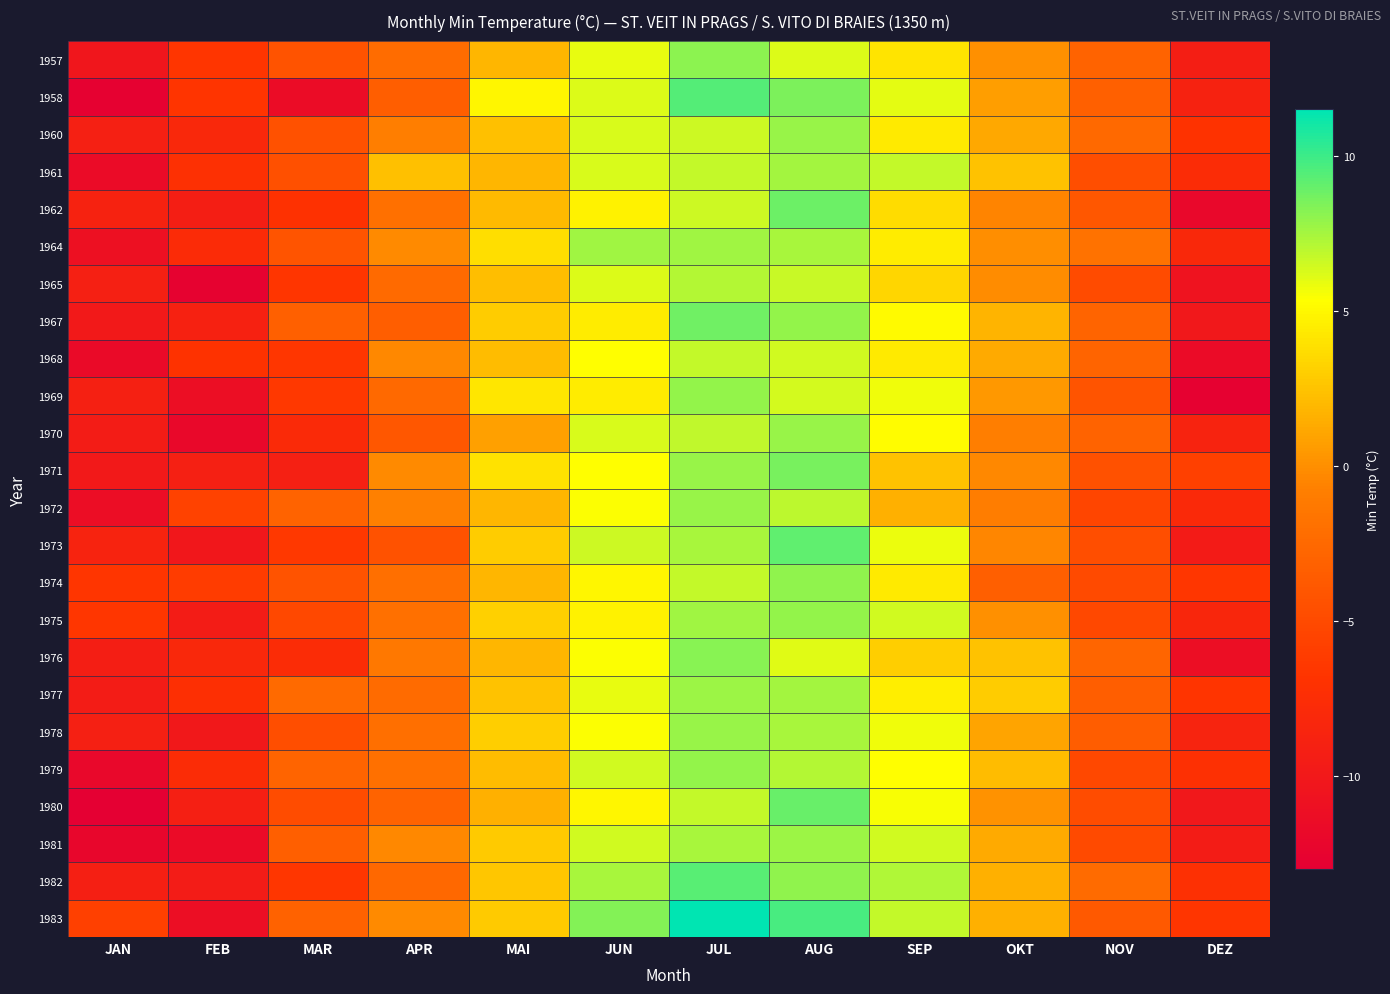

Reading left to right, list all the values displayed in this chart.

1957: JAN=-10.3	FEB=-6.6	MAR=-4.2	APR=-2.2	MAI=1.9	JUN=5.9	JUL=8.1	AUG=6.2	SEP=4.1	OKT=0.1	NOV=-3.0	DEZ=-9.3
1958: JAN=-12.8	FEB=-6.7	MAR=-11.4	APR=-3.4	MAI=4.9	JUN=6.2	JUL=9.4	AUG=8.5	SEP=6.0	OKT=0.7	NOV=-3.2	DEZ=-8.8
1960: JAN=-9.1	FEB=-8.2	MAR=-4.4	APR=-0.8	MAI=2.4	JUN=6.3	JUL=6.6	AUG=7.8	SEP=4.4	OKT=1.2	NOV=-2.5	DEZ=-6.9
1961: JAN=-11.6	FEB=-7.2	MAR=-4.5	APR=2.4	MAI=1.9	JUN=6.3	JUL=6.8	AUG=7.5	SEP=6.8	OKT=2.5	NOV=-4.6	DEZ=-7.6
1962: JAN=-8.8	FEB=-9.3	MAR=-7.0	APR=-1.9	MAI=2.1	JUN=4.8	JUL=6.6	AUG=8.9	SEP=3.7	OKT=-0.5	NOV=-4.0	DEZ=-12.0
1964: JAN=-10.9	FEB=-7.8	MAR=-4.1	APR=-0.2	MAI=3.8	JUN=7.6	JUL=7.6	AUG=7.4	SEP=4.5	OKT=0.0	NOV=-1.8	DEZ=-8.1
1965: JAN=-9.1	FEB=-12.7	MAR=-6.6	APR=-2.4	MAI=2.3	JUN=6.2	JUL=7.1	AUG=6.7	SEP=3.4	OKT=-0.1	NOV=-4.9	DEZ=-10.7
1967: JAN=-9.9	FEB=-8.9	MAR=-3.2	APR=-3.4	MAI=2.9	JUN=4.5	JUL=8.8	AUG=7.9	SEP=5.1	OKT=1.8	NOV=-2.9	DEZ=-10.1
1968: JAN=-11.7	FEB=-6.9	MAR=-6.5	APR=-0.3	MAI=2.2	JUN=5.3	JUL=6.8	AUG=6.5	SEP=4.4	OKT=1.3	NOV=-2.9	DEZ=-11.6
1969: JAN=-9.0	FEB=-11.2	MAR=-6.4	APR=-2.5	MAI=4.2	JUN=4.5	JUL=7.9	AUG=6.4	SEP=5.7	OKT=0.4	NOV=-4.1	DEZ=-12.8
1970: JAN=-9.5	FEB=-11.9	MAR=-7.9	APR=-4.0	MAI=0.8	JUN=6.3	JUL=6.9	AUG=7.8	SEP=5.2	OKT=-0.8	NOV=-3.0	DEZ=-8.7
1971: JAN=-9.9	FEB=-9.1	MAR=-9.1	APR=-0.2	MAI=4.0	JUN=5.3	JUL=7.8	AUG=8.6	SEP=2.5	OKT=-0.3	NOV=-4.4	DEZ=-5.8
1972: JAN=-11.3	FEB=-5.6	MAR=-3.0	APR=-0.7	MAI=1.9	JUN=5.4	JUL=7.8	AUG=7.0	SEP=1.6	OKT=-0.9	NOV=-5.4	DEZ=-8.0
1973: JAN=-8.7	FEB=-10.2	MAR=-6.4	APR=-4.3	MAI=2.9	JUN=6.6	JUL=7.4	AUG=9.2	SEP=5.8	OKT=-0.4	NOV=-4.6	DEZ=-9.7
1974: JAN=-6.6	FEB=-6.1	MAR=-4.2	APR=-2.0	MAI=1.9	JUN=4.9	JUL=6.8	AUG=8.0	SEP=4.4	OKT=-3.3	NOV=-5.0	DEZ=-6.5
1975: JAN=-6.5	FEB=-9.5	MAR=-5.1	APR=-1.9	MAI=3.1	JUN=4.8	JUL=7.6	AUG=7.9	SEP=6.5	OKT=0.1	NOV=-5.1	DEZ=-8.4
1976: JAN=-9.3	FEB=-8.2	MAR=-7.6	APR=-1.3	MAI=1.9	JUN=5.4	JUL=8.2	AUG=6.1	SEP=3.0	OKT=2.5	NOV=-2.8	DEZ=-11.2
1977: JAN=-9.5	FEB=-7.3	MAR=-2.4	APR=-2.3	MAI=2.5	JUN=5.9	JUL=7.7	AUG=7.5	SEP=4.6	OKT=2.9	NOV=-3.4	DEZ=-6.7
1978: JAN=-9.1	FEB=-10.0	MAR=-4.6	APR=-2.0	MAI=3.0	JUN=5.4	JUL=7.8	AUG=7.4	SEP=5.7	OKT=1.0	NOV=-3.5	DEZ=-8.6
1979: JAN=-12.0	FEB=-7.7	MAR=-2.9	APR=-1.9	MAI=2.2	JUN=6.5	JUL=7.9	AUG=7.1	SEP=5.3	OKT=2.2	NOV=-5.1	DEZ=-7.2
1980: JAN=-13.0	FEB=-9.2	MAR=-4.8	APR=-3.0	MAI=1.6	JUN=4.9	JUL=6.8	AUG=9.0	SEP=5.5	OKT=0.2	NOV=-4.8	DEZ=-10.1
1981: JAN=-12.2	FEB=-11.6	MAR=-3.3	APR=-0.3	MAI=2.8	JUN=6.5	JUL=7.4	AUG=7.7	SEP=6.5	OKT=1.3	NOV=-5.0	DEZ=-9.5
1982: JAN=-9.2	FEB=-9.6	MAR=-6.5	APR=-2.6	MAI=2.6	JUN=7.4	JUL=9.3	AUG=8.0	SEP=7.2	OKT=1.6	NOV=-2.3	DEZ=-7.2
1983: JAN=-5.8	FEB=-11.2	MAR=-3.1	APR=-0.2	MAI=2.8	JUN=8.3	JUL=11.5	AUG=9.7	SEP=6.8	OKT=1.6	NOV=-3.8	DEZ=-6.6